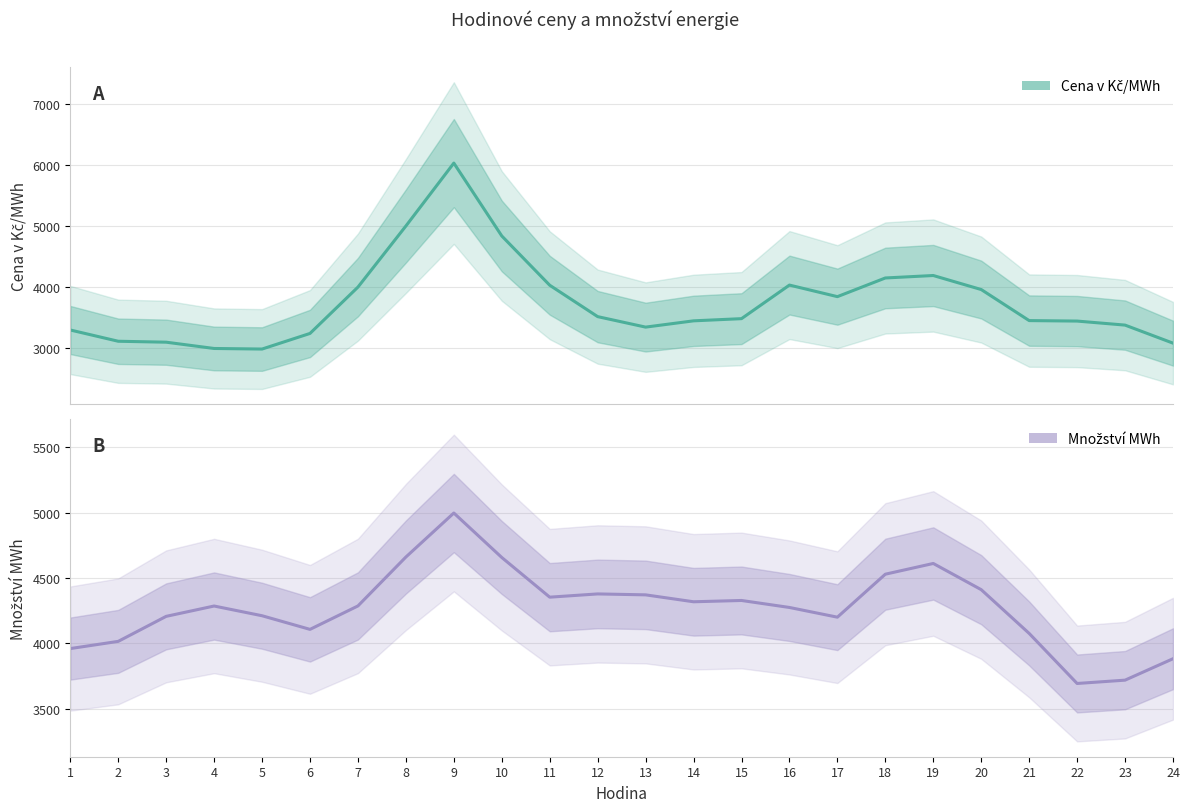

How many interior local peaks does the Cena v Kč/MWh series have?

3